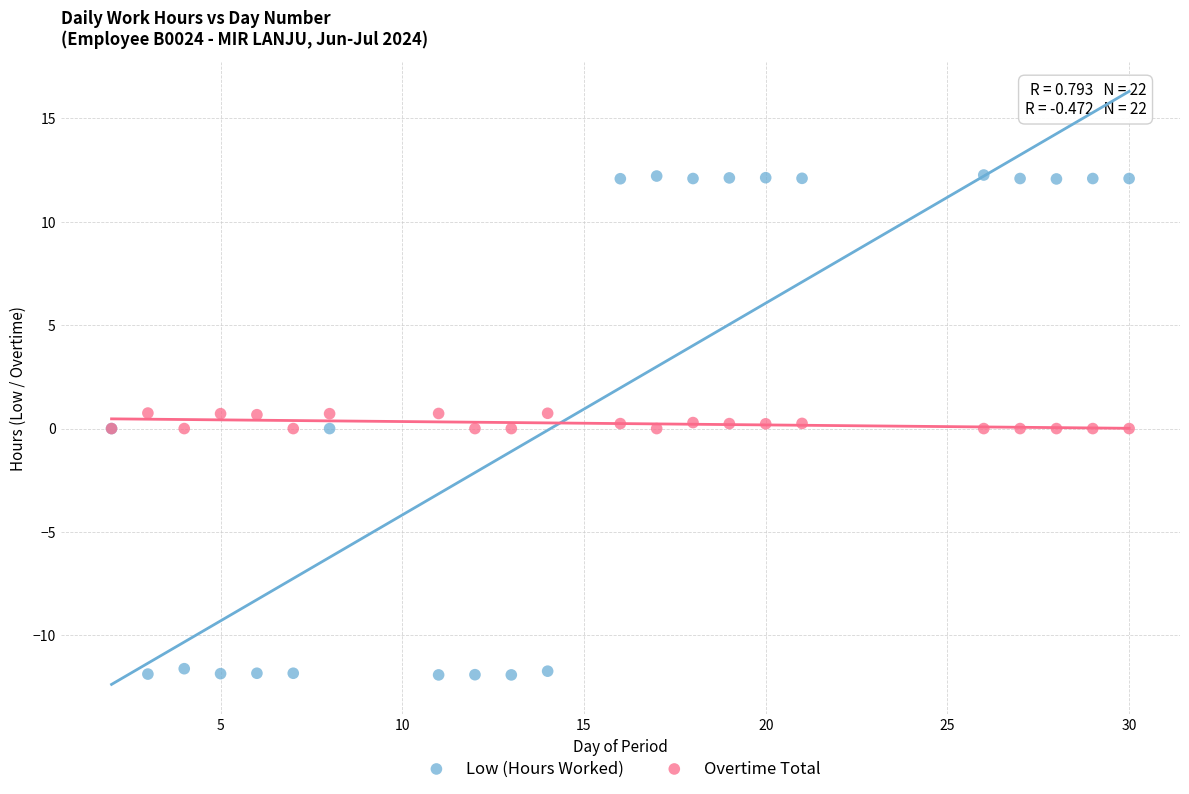

What are all the series names shown in the legend?

Low (Hours Worked), Overtime Total